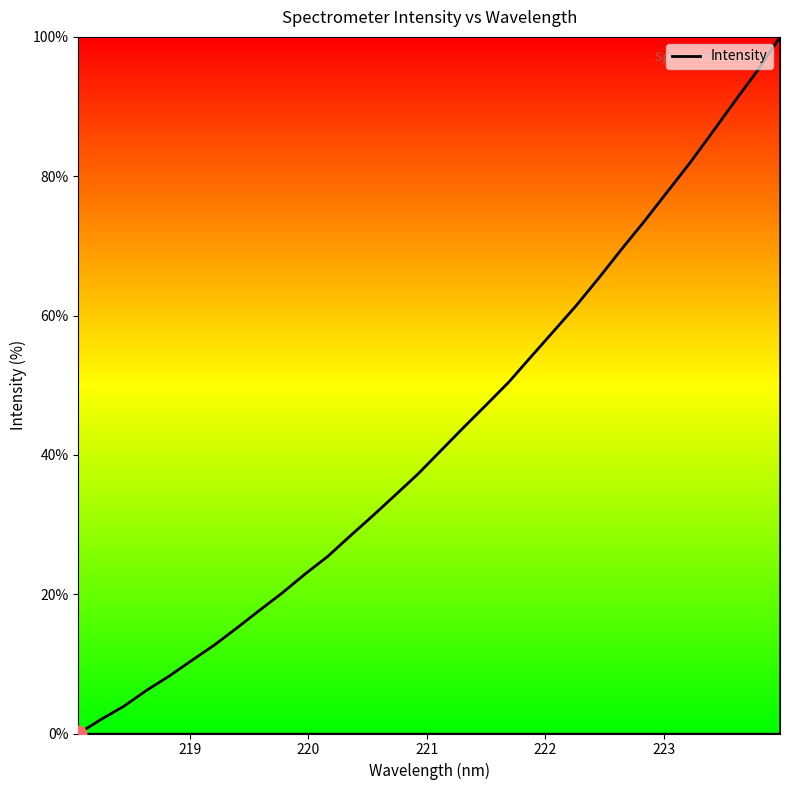

What is the greatest value displayed?

100.0